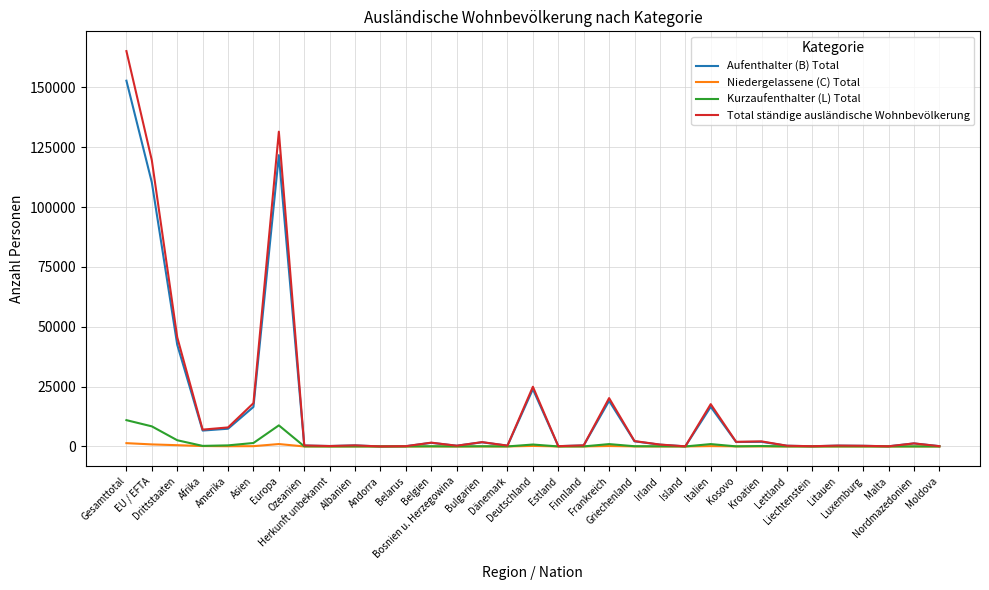

List the series in order of their peak value, lowest first.

Niedergelassene (C) Total, Kurzaufenthalter (L) Total, Aufenthalter (B) Total, Total ständige ausländische Wohnbevölkerung